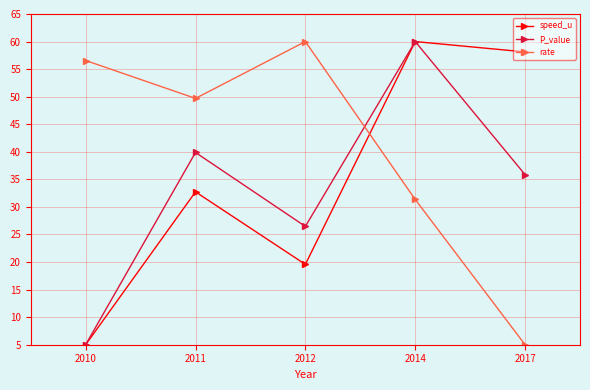

Is it true that speed_u equals 5.0 at 2010?

True